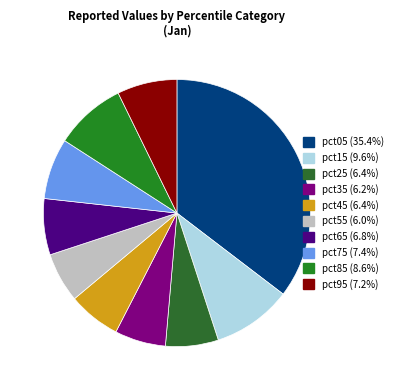

What is the largest slice in the pie chart?

pct05